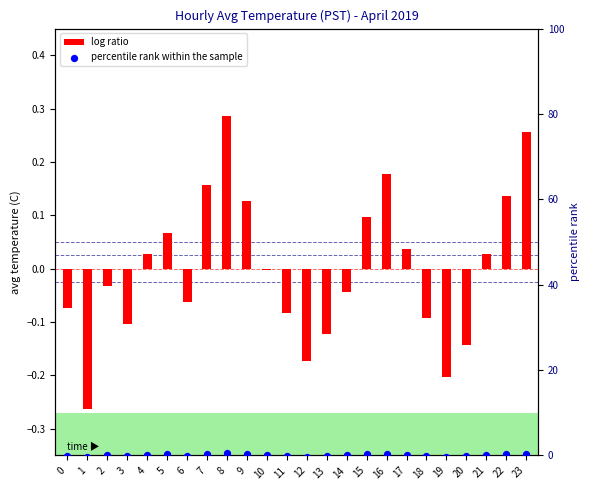

What is the total value across all series at 8?

0.8